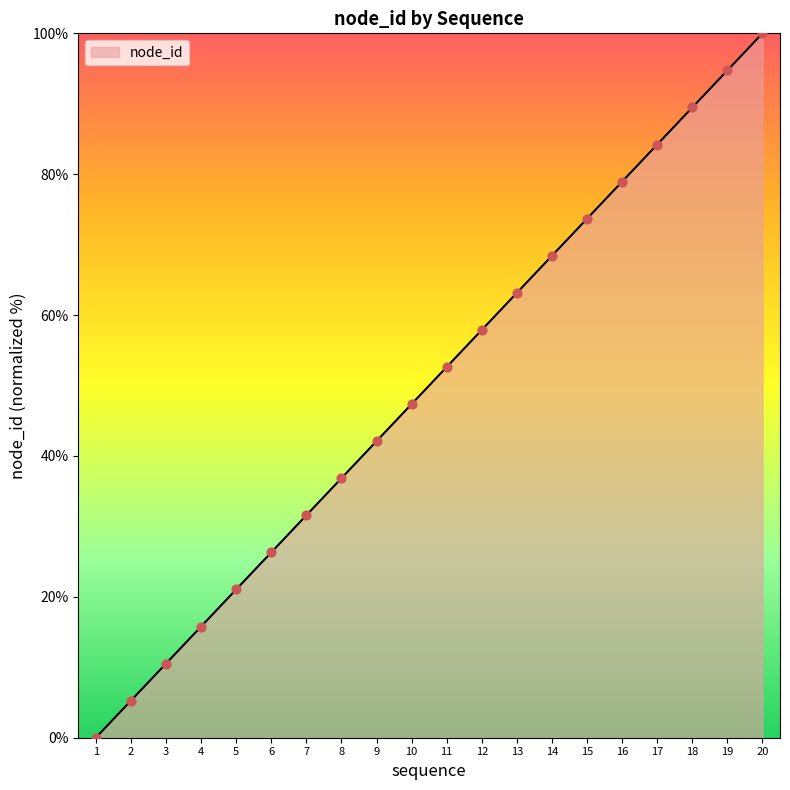

What is the change in value from 15 to 19?

+21.1